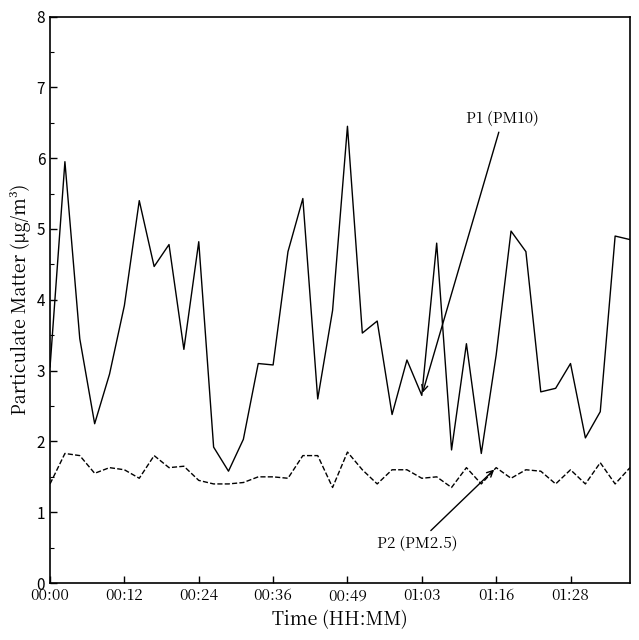

What is the maximum value shown in the chart?

6.5